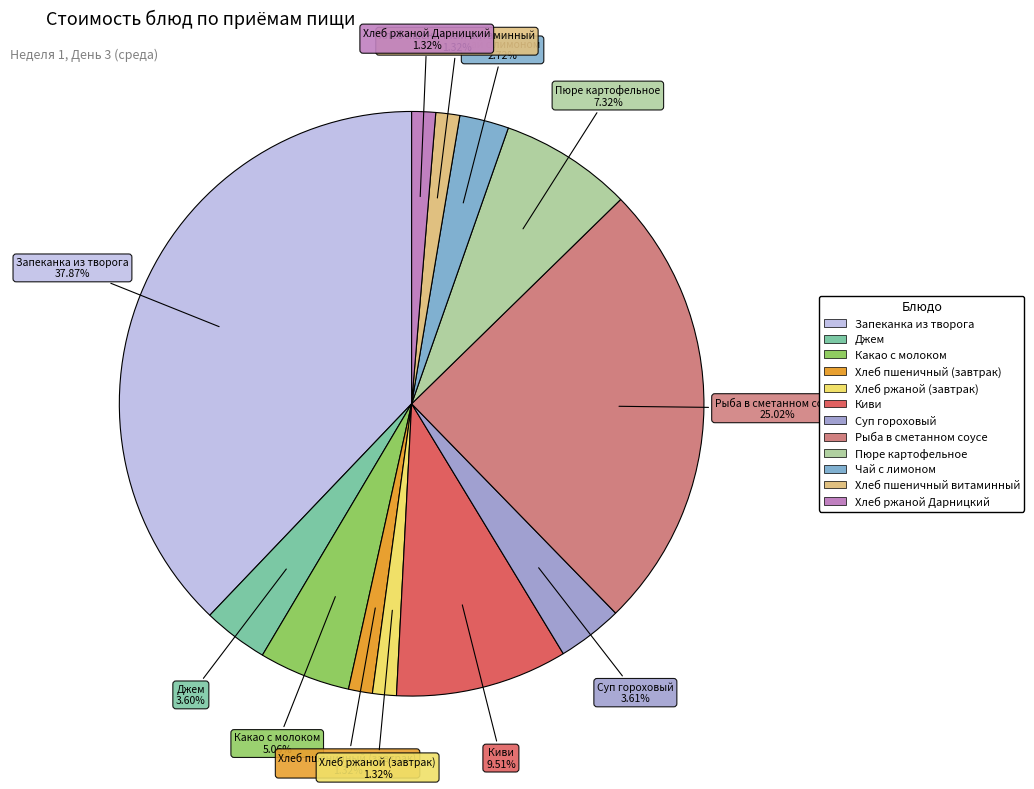

Is there a majority slice in this chart?

No